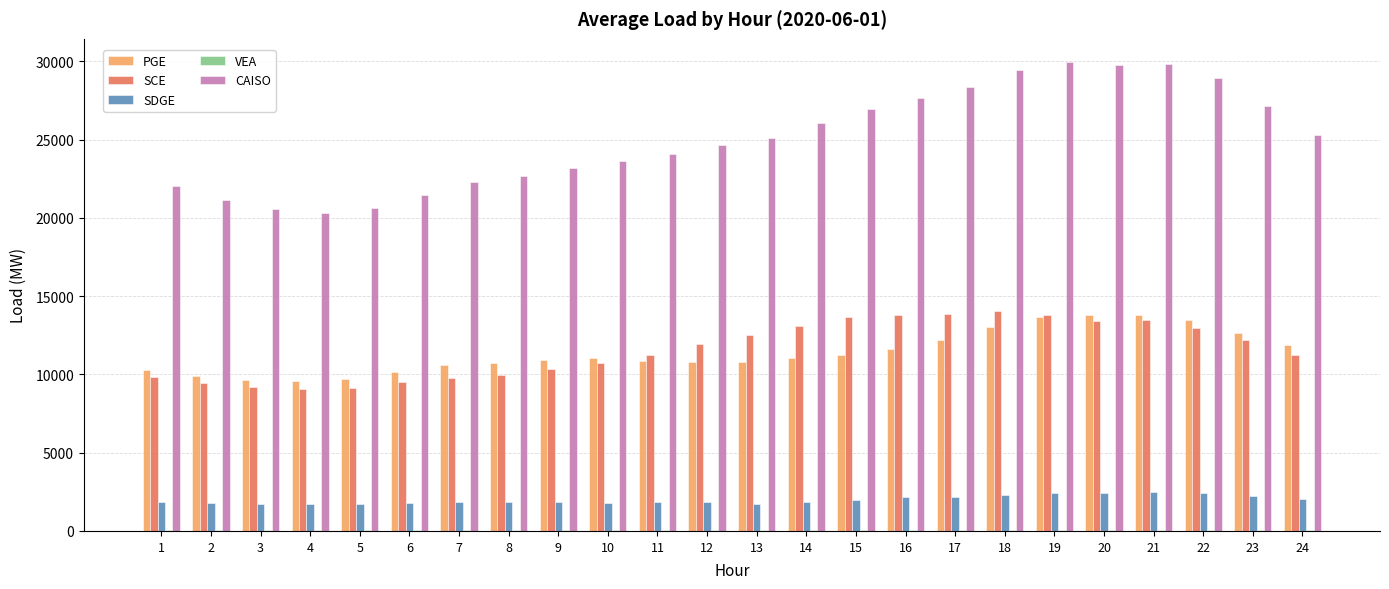

What is the total value across all series at 10?

47331.4